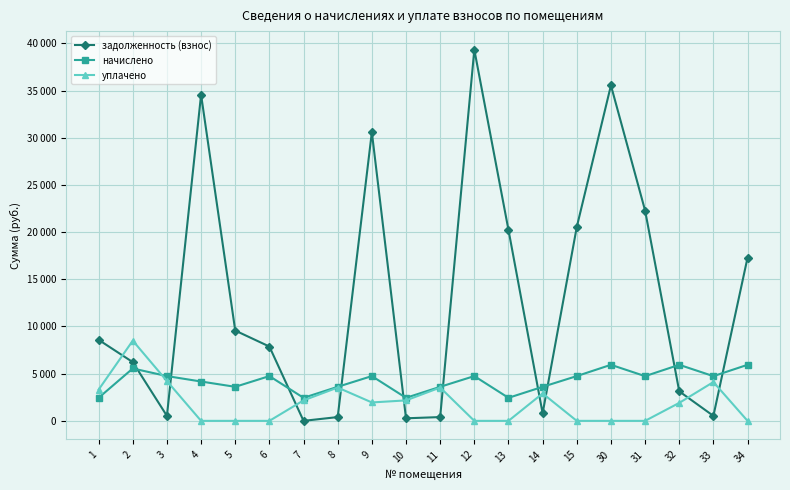

Which category has the lowest value in the начислено series?

1